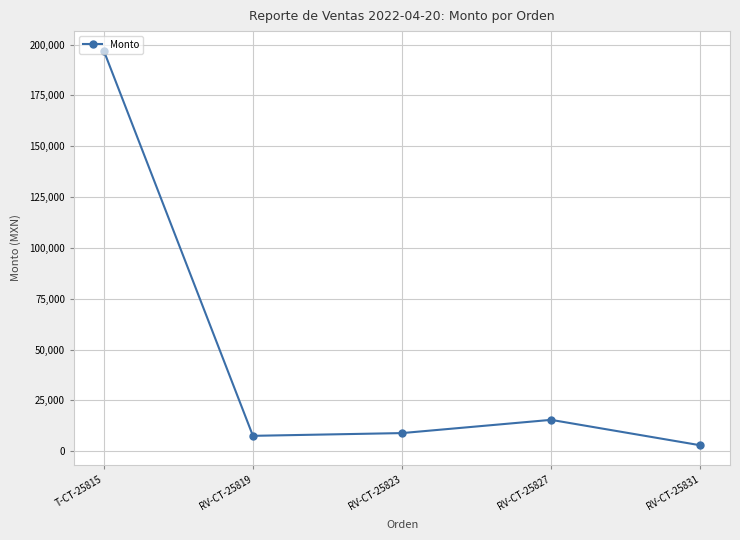

Between RV-CT-25831 and T-CT-25815, which is larger?

T-CT-25815